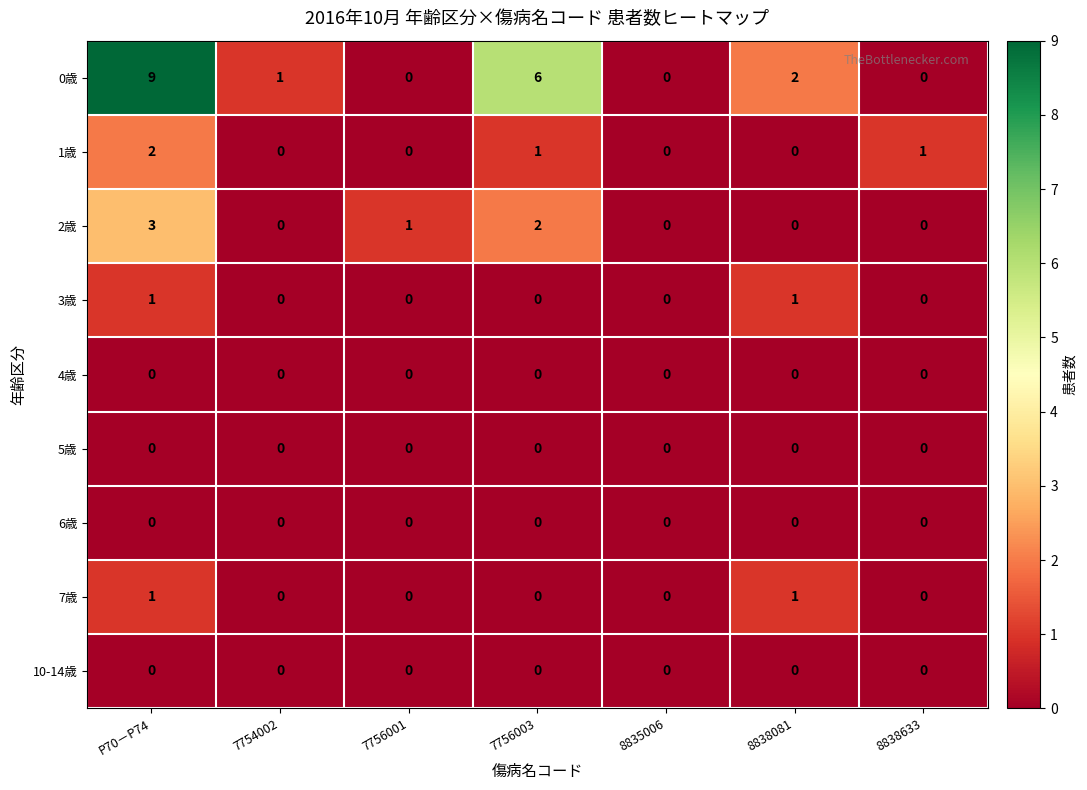

Which series has the largest total across all categories?

0歳